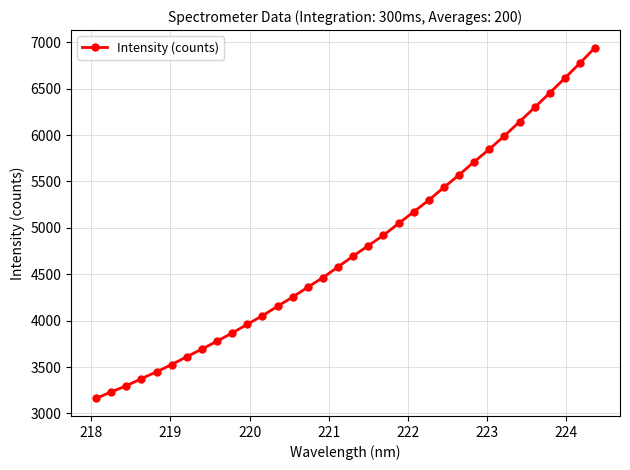

What is the average value?

4780.8